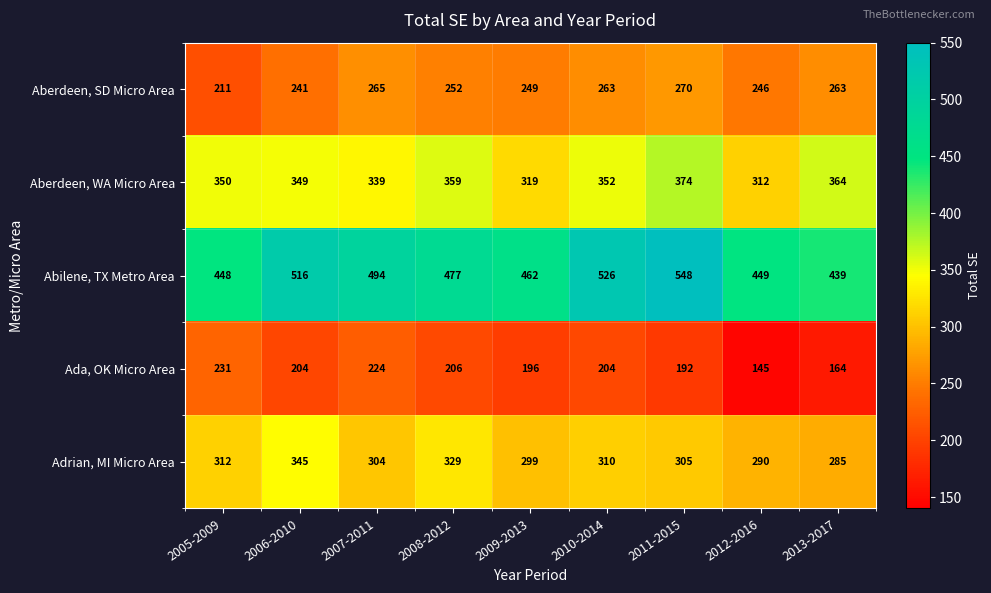

What is the maximum value shown in the chart?

548